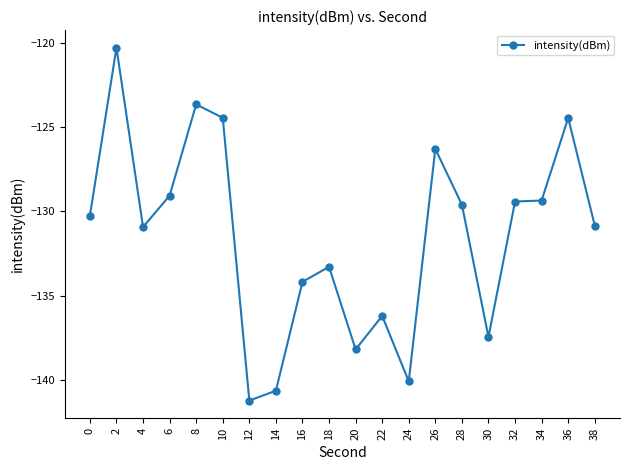

Where does the data first go above -130?

2